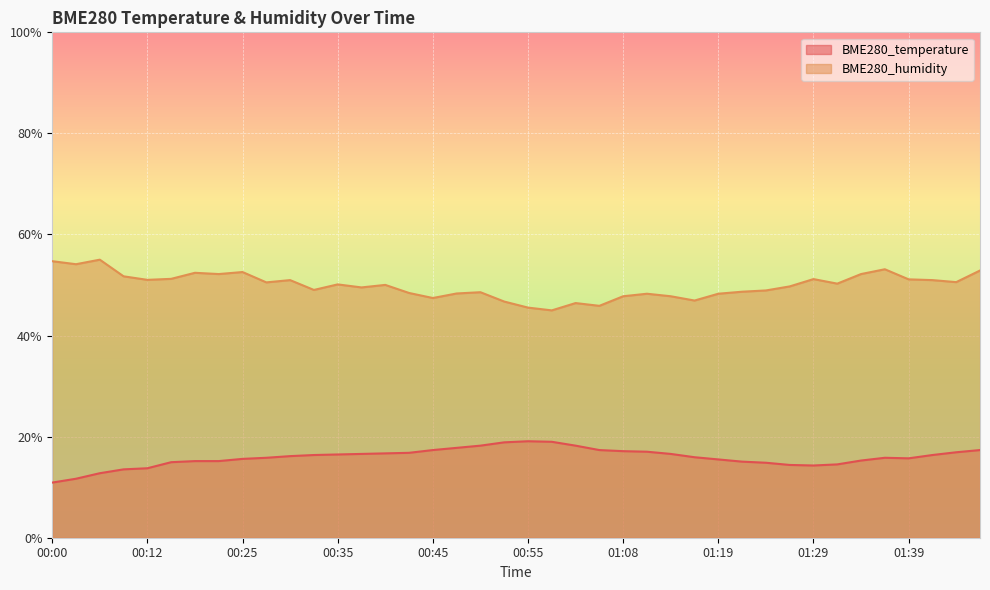

List the labels in order of BME280_humidity value, smallest first.

00:58, 00:55, 01:03, 01:00, 00:53, 01:16, 00:45, 01:08, 01:13, 01:11, 01:19, 00:48, 00:43, 00:50, 01:21, 01:24, 00:32, 00:37, 01:26, 00:40, 00:35, 01:31, 00:27, 01:44, 00:30, 01:41, 00:12, 01:39, 01:29, 00:17, 00:07, 00:22, 01:34, 00:20, 00:25, 01:46, 01:36, 00:02, 00:00, 00:05